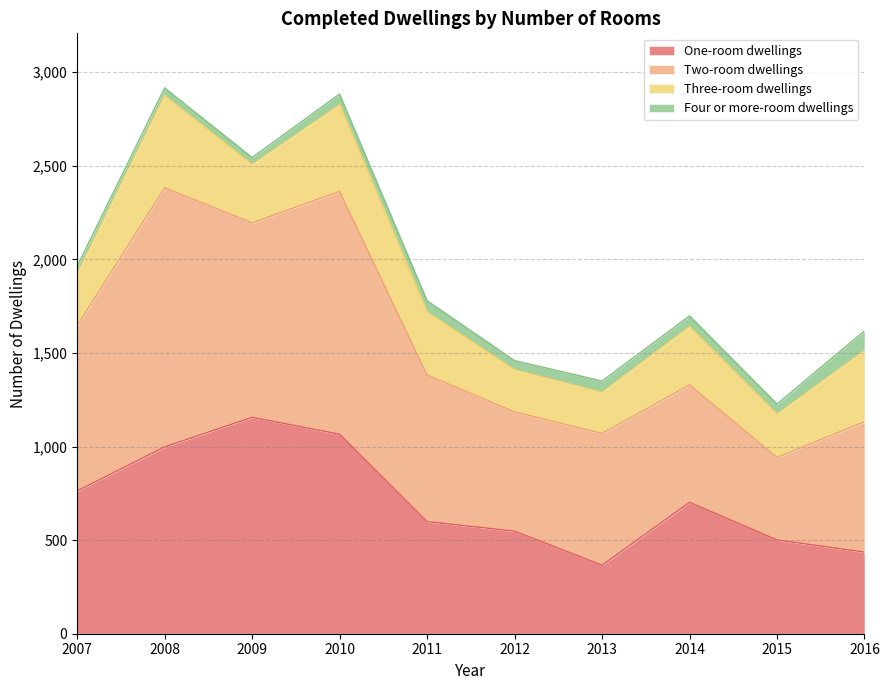

At which label does Three-room dwellings first exceed 313?

2008